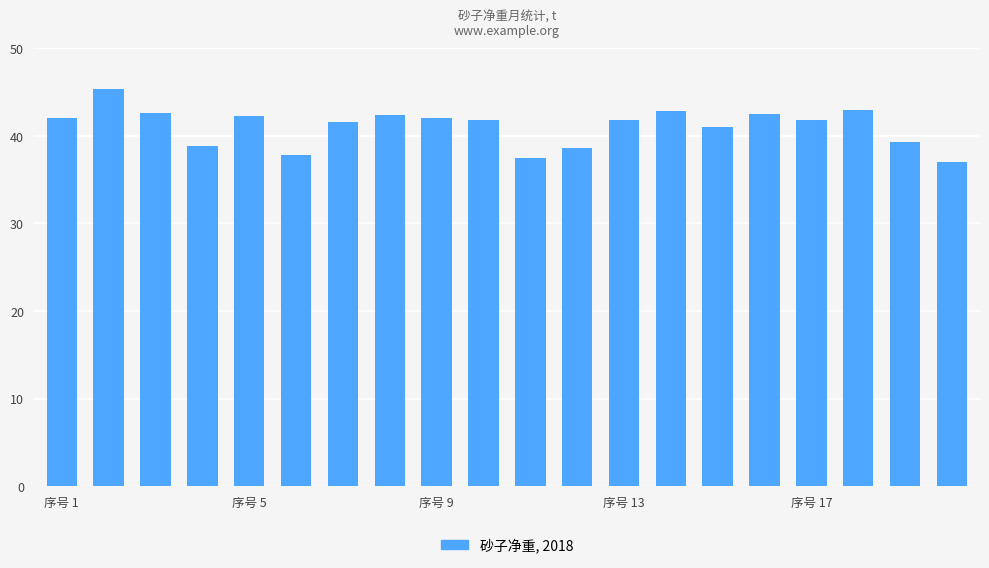

What is the average value?

41.1